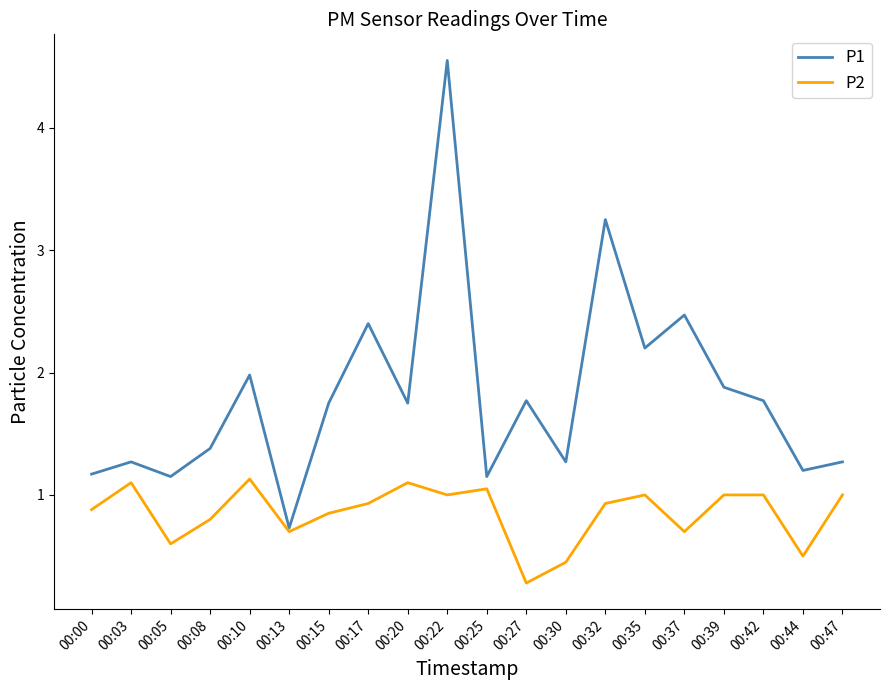

Which series has the widest spread of values?

P1